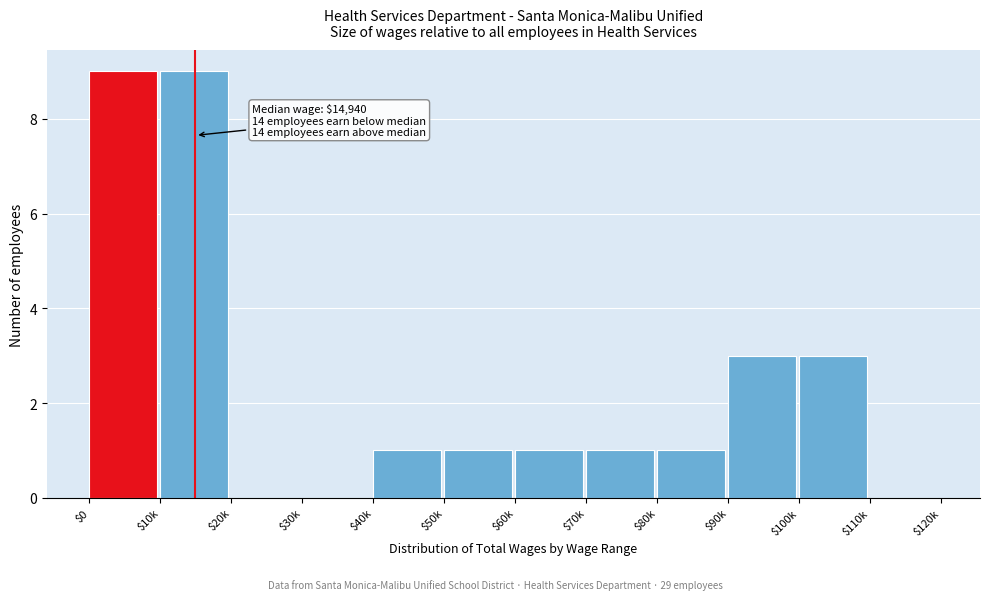

What is the maximum value shown in the chart?

9